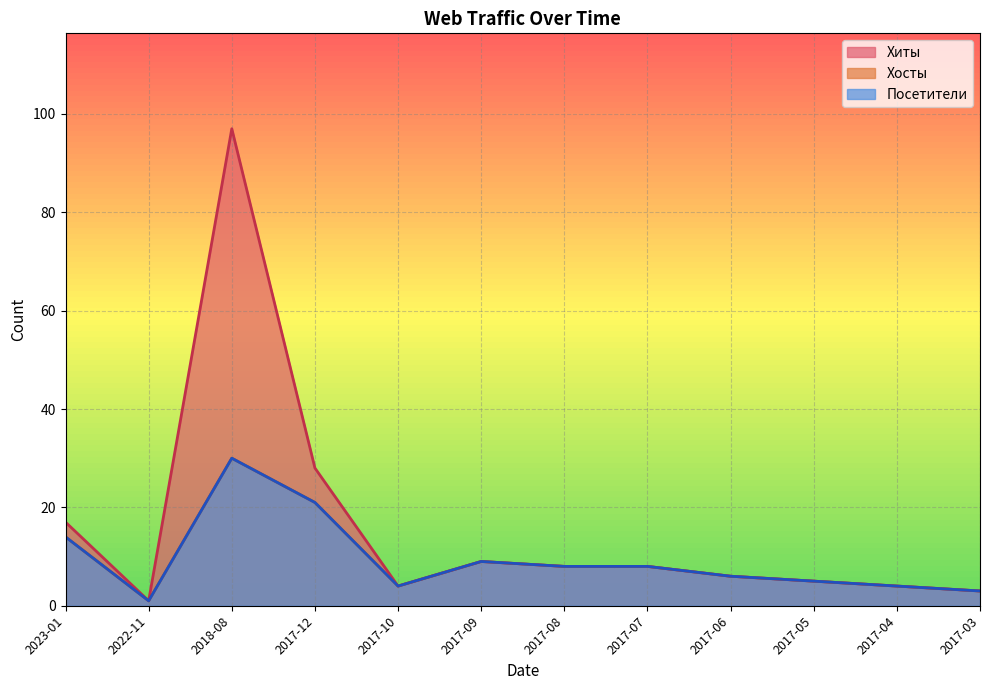

What position from the right is 2018-08?

10